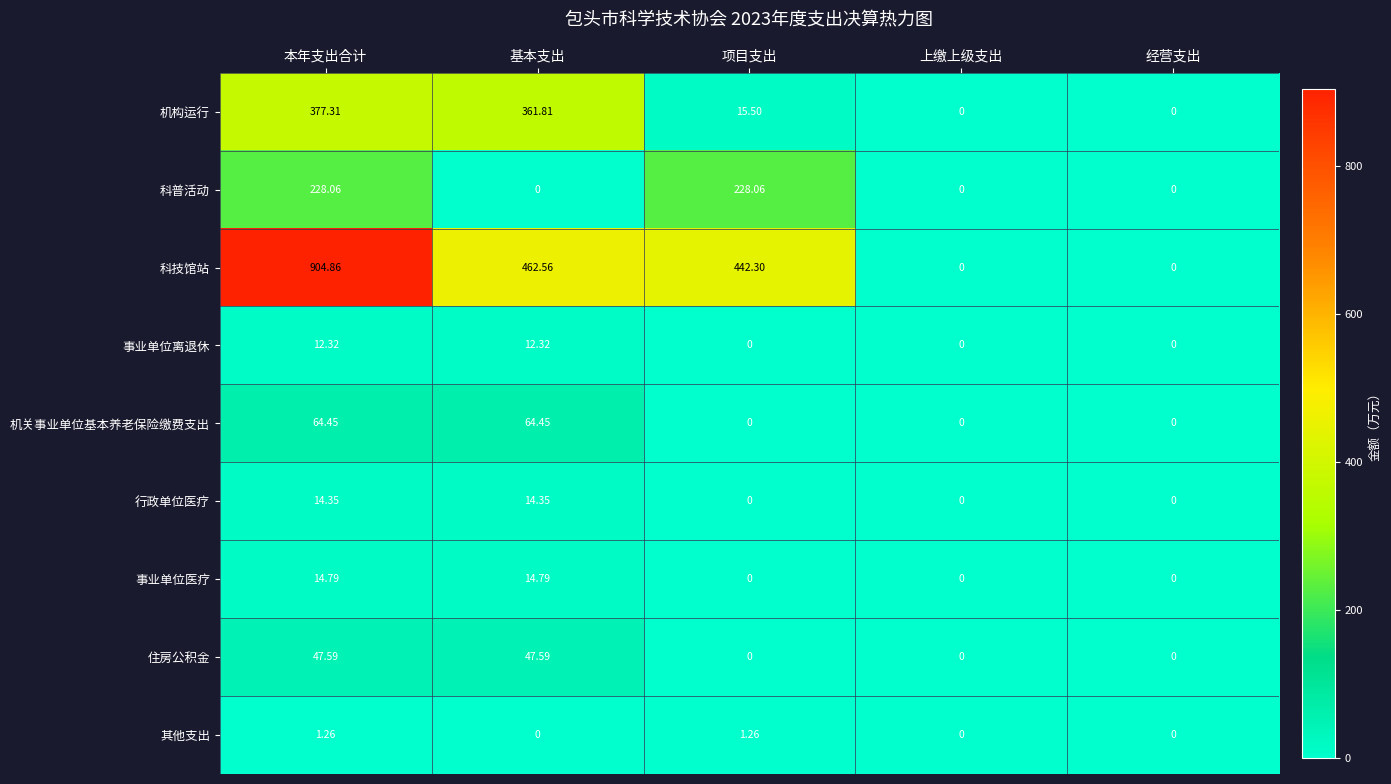

Which series has the widest spread of values?

科技馆站